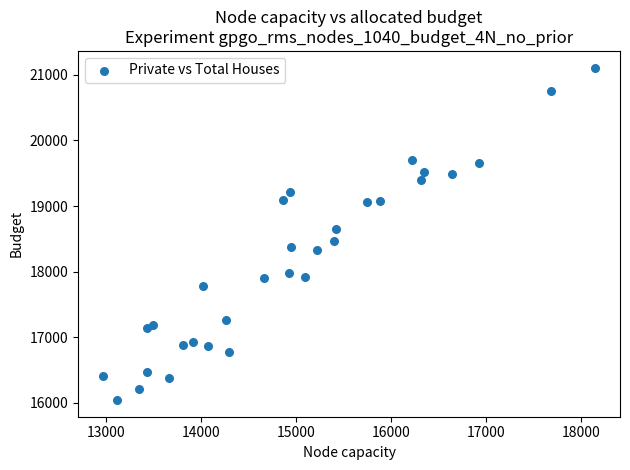

What is the range of Y values (max minus min)?

5070